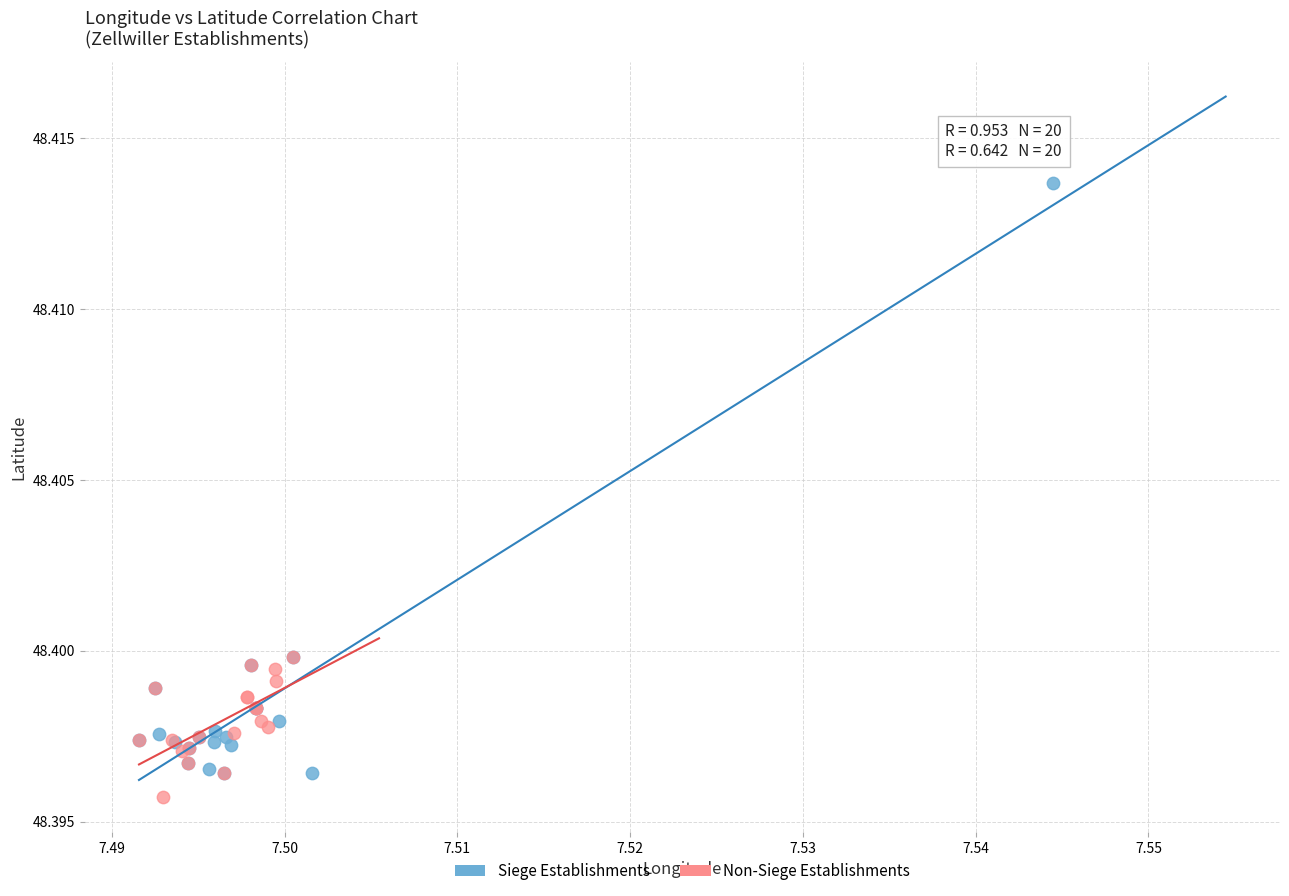

What are all the series names shown in the legend?

Siege Establishments, Non-Siege Establishments